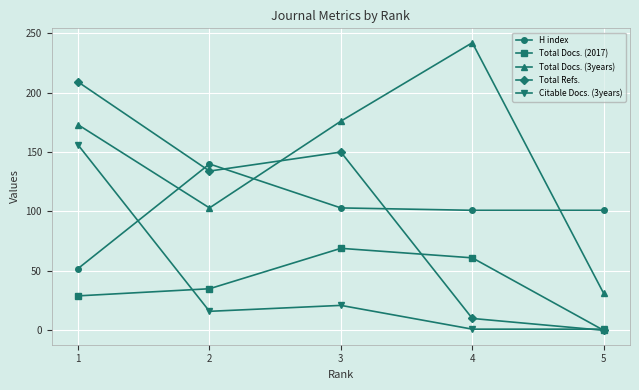

What is the spread (max minus min) of values at 4?

241